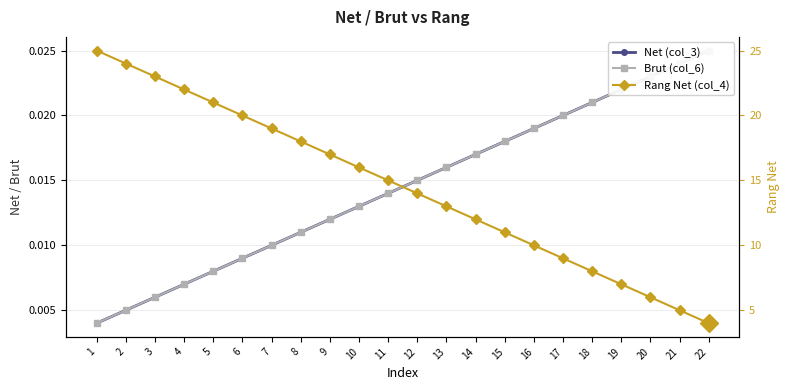

Is it true that Rang Net (col_4) equals 8.0 at 18?

True